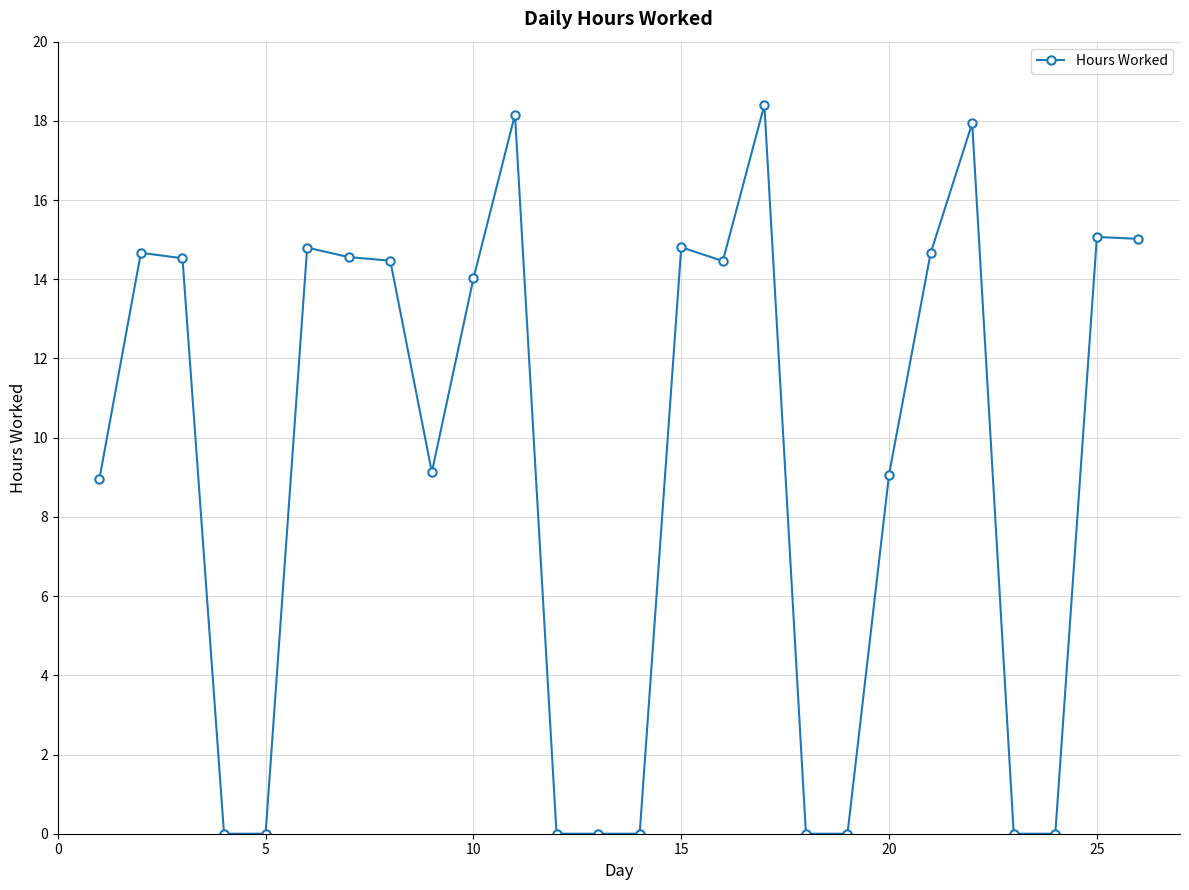

How many lines are shown in the chart?

1